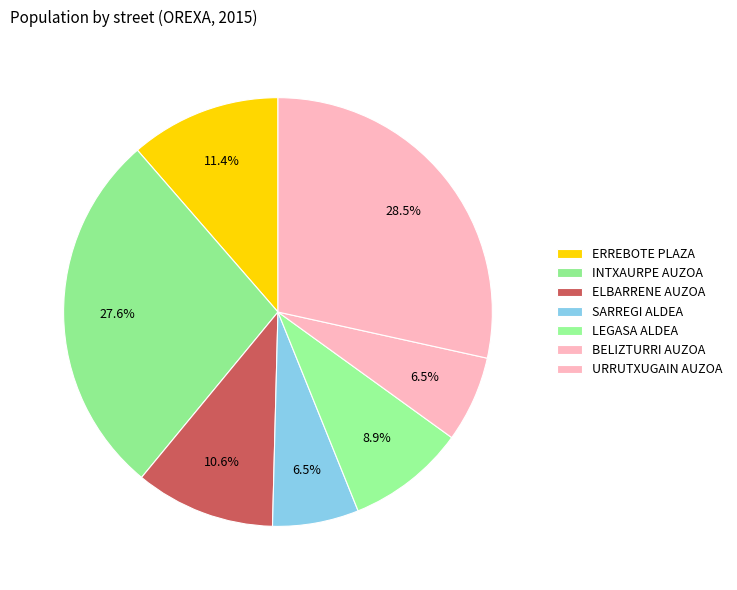

How many slices are in this pie chart?

7